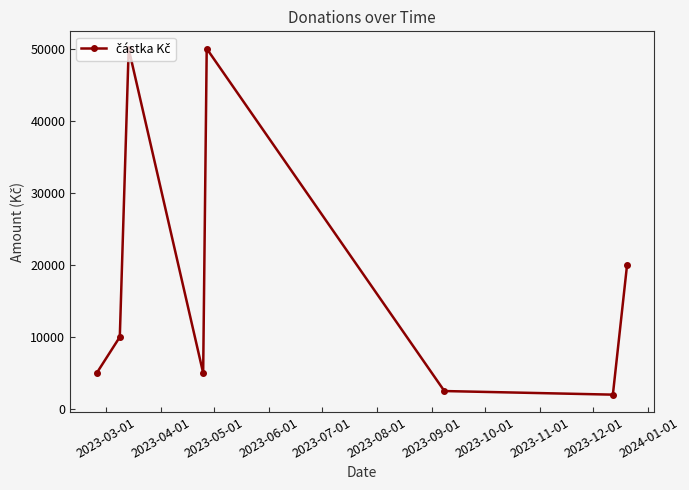

How many points are lower than both their immediate neighbors (excluding endpoints)?

2